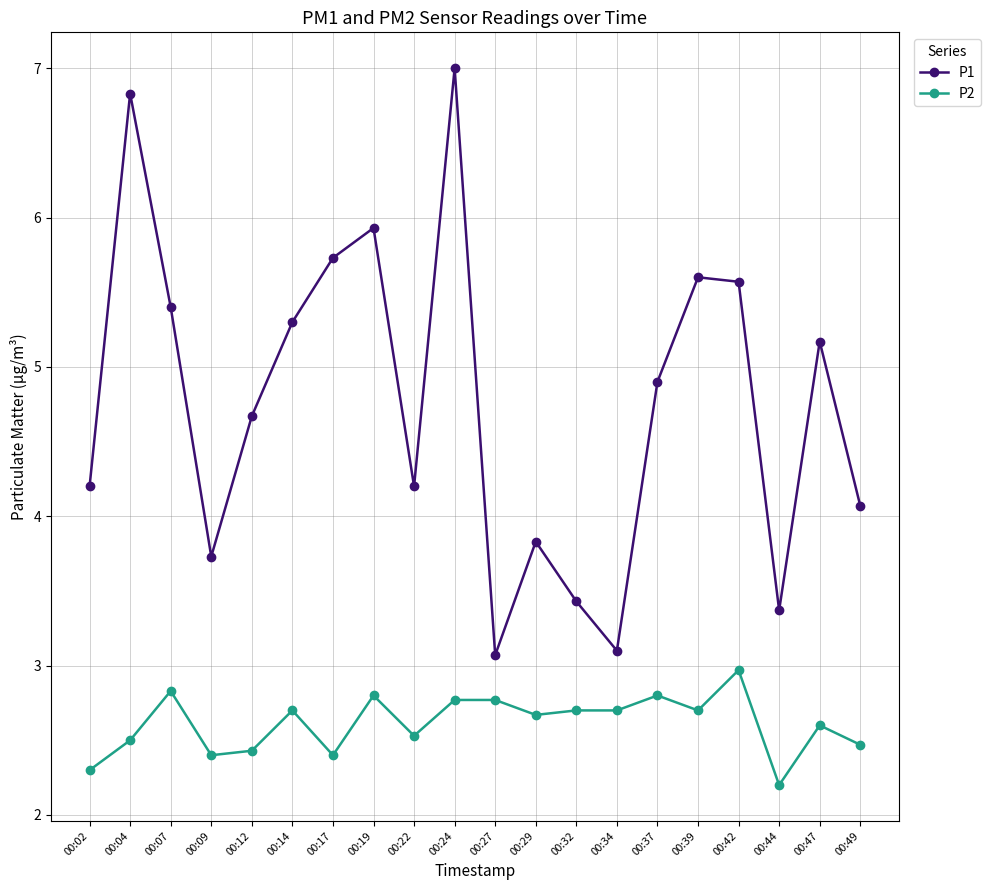

True or false: P2 and P1 cross at least once.

False